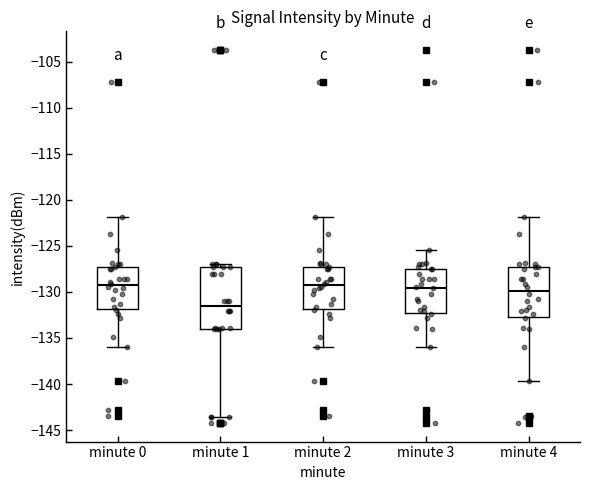

Reading left to right, read every box against the y-axis: the position of its median line, the range the box covers, and the ends of its whiskers. The values are not printed on the chart, so give them approximately, as read against the axis.

minute 0: median -129.5, box -132.0 to -127.5, whiskers -136.0 to -122.0
minute 1: median -131.5, box -134.0 to -127.5, whiskers -143.5 to -127.0
minute 2: median -129.5, box -132.0 to -127.5, whiskers -136.0 to -122.0
minute 3: median -129.5, box -132.5 to -127.5, whiskers -136.0 to -125.5
minute 4: median -130.0, box -132.5 to -127.5, whiskers -139.5 to -122.0